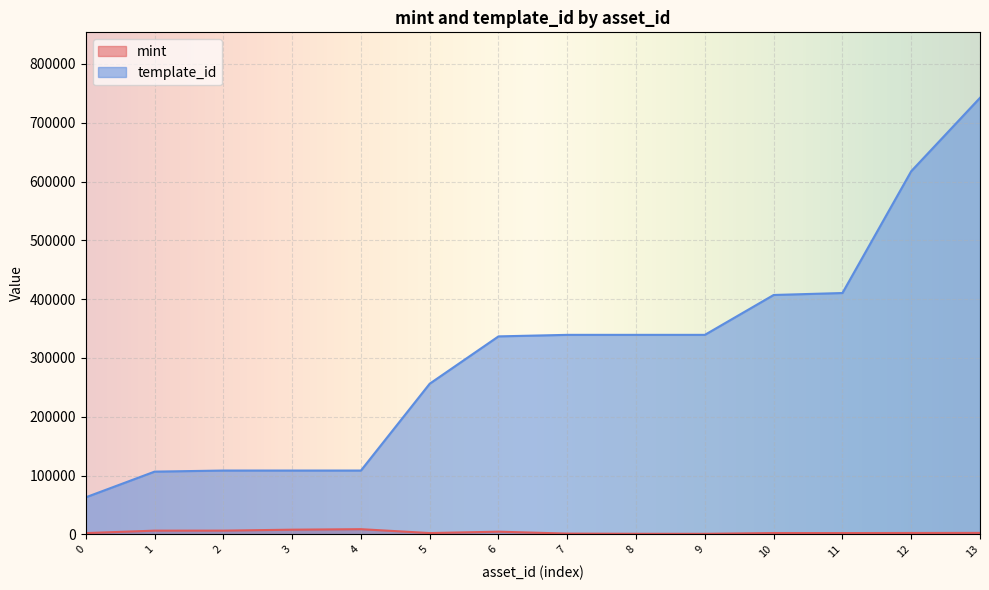

Reading right to left, transcribe all the data shown in this chart.

mint: 2452	2333	2159	2235	904	949	1279	4523	2169	8783	7924	6321	6282	2100
template_id: 742319	617504	410375	407032	339233	339229	339228	336643	256179	108484	108484	108484	106640	62974